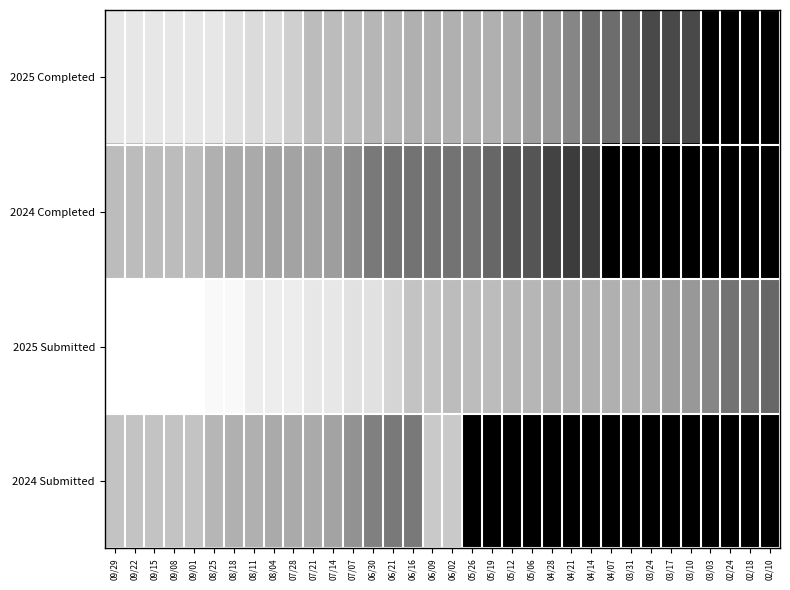

Between 05/26 and 03/31, which is larger?

05/26